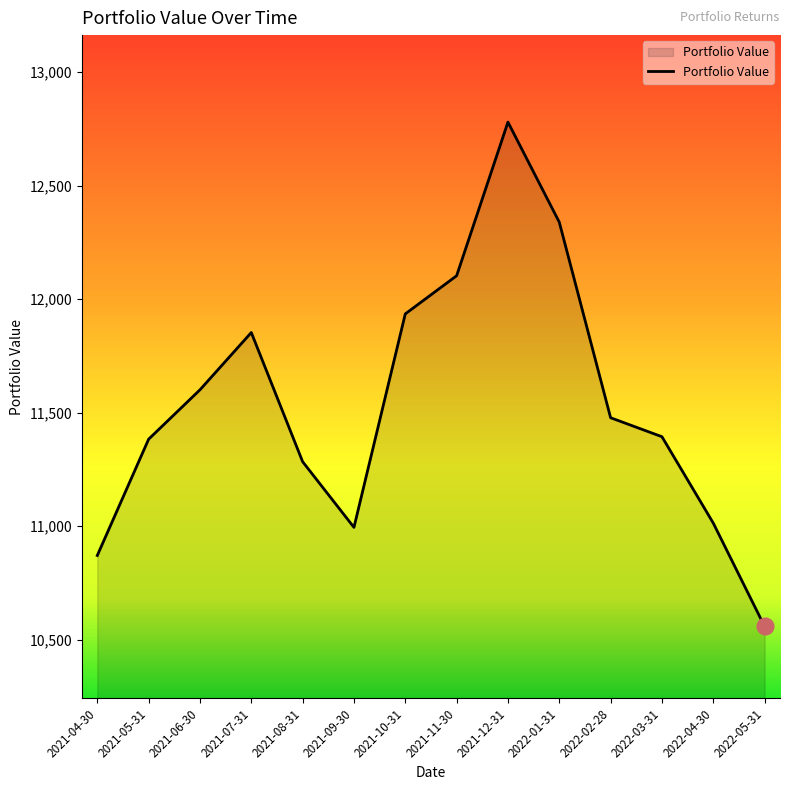

Which category has the highest value across all series?

2021-12-31